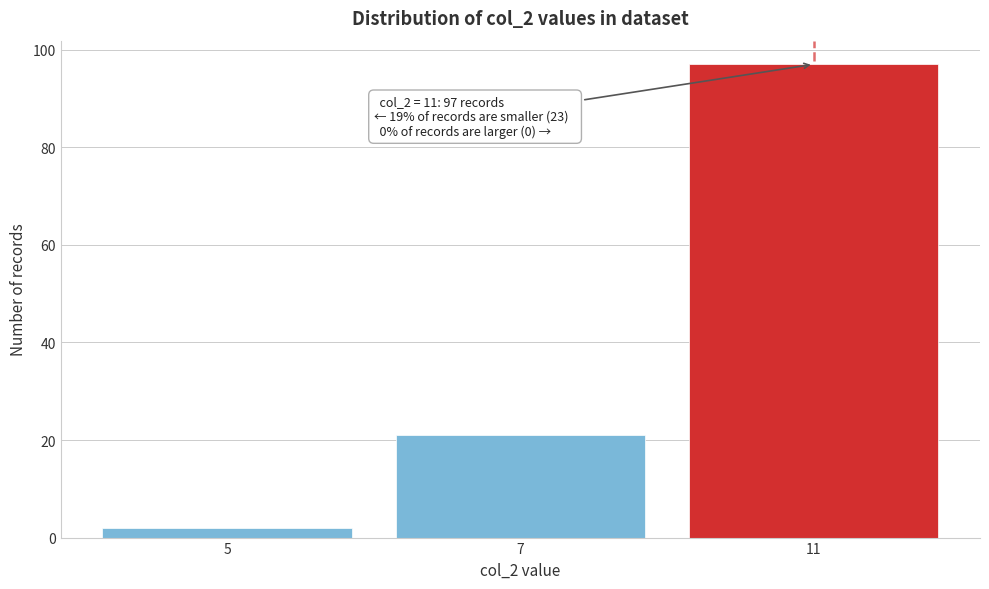

Reading left to right, list all the values displayed in this chart.

2	21	97